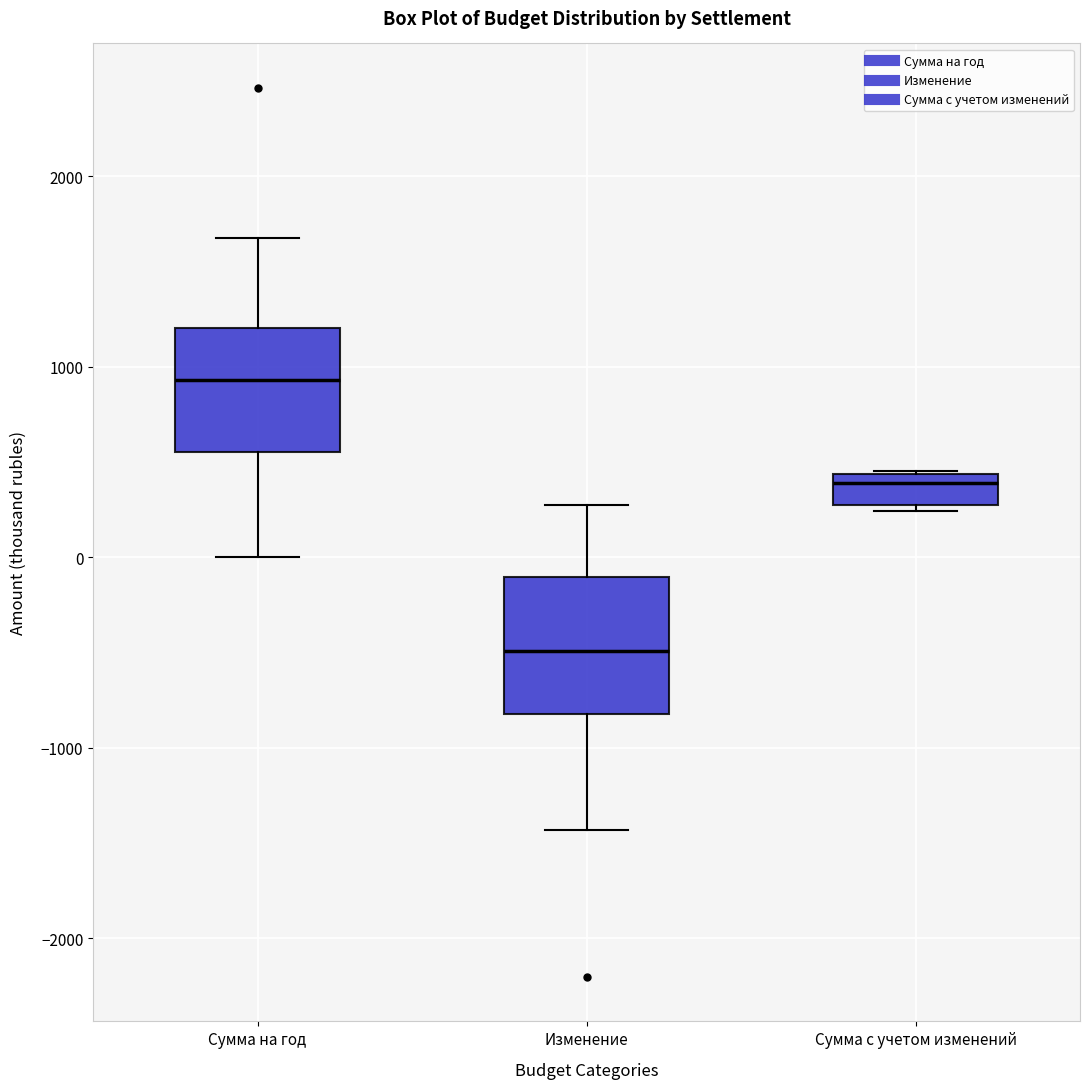

Reading left to right, read every box against the y-axis: the position of its median line, the range the box covers, and the ends of its whiskers. The values are not printed on the chart, so give them approximately, as read against the axis.

Сумма на год: median 900, box 600 to 1200, whiskers 0 to 1700
Изменение: median -500, box -800 to -100, whiskers -1400 to 300
Сумма с учетом изменений: median 400 (just below the box's upper edge), box 300 to 400, whiskers 200 to 500